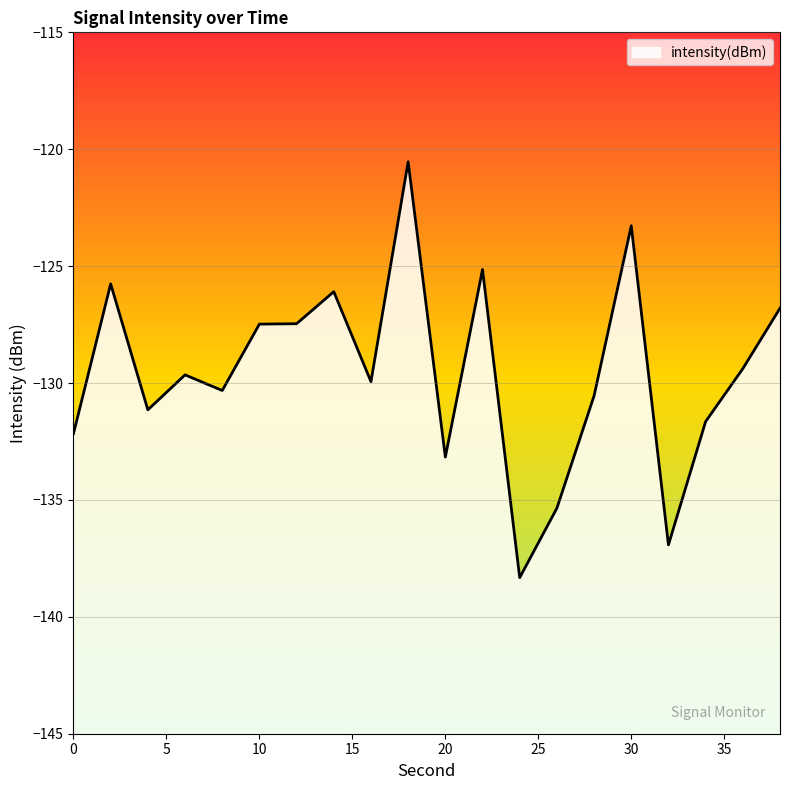

What is the difference between the values at 10 and 26?

7.9